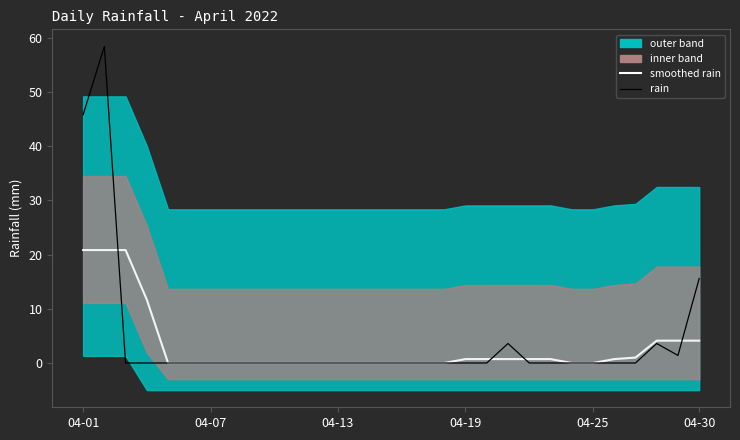

The value of smoothed rain at 04-25 is -8.0. True or false?

False